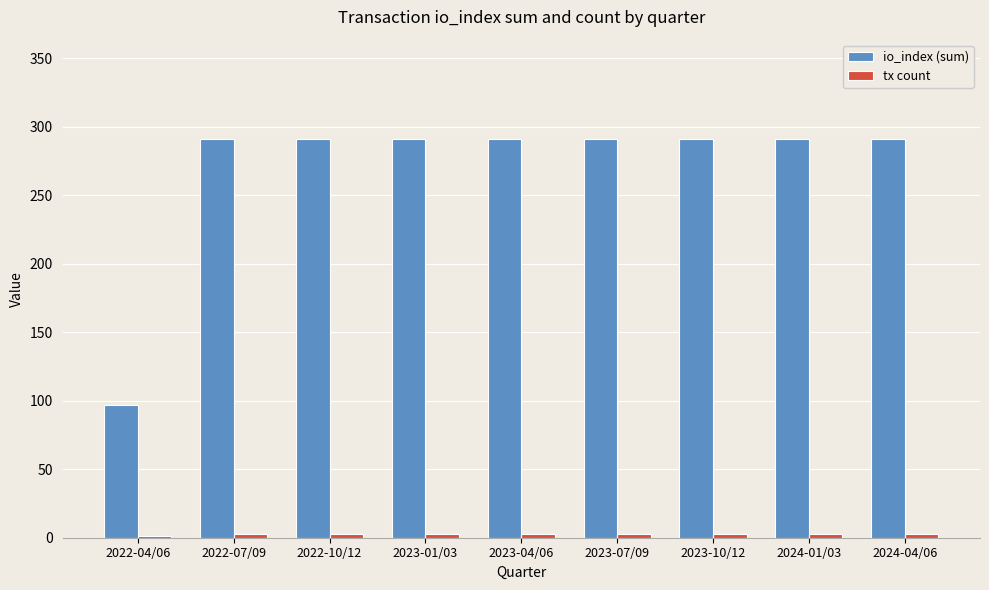

The value of io_index (sum) at 2023-01/03 is 471. True or false?

False